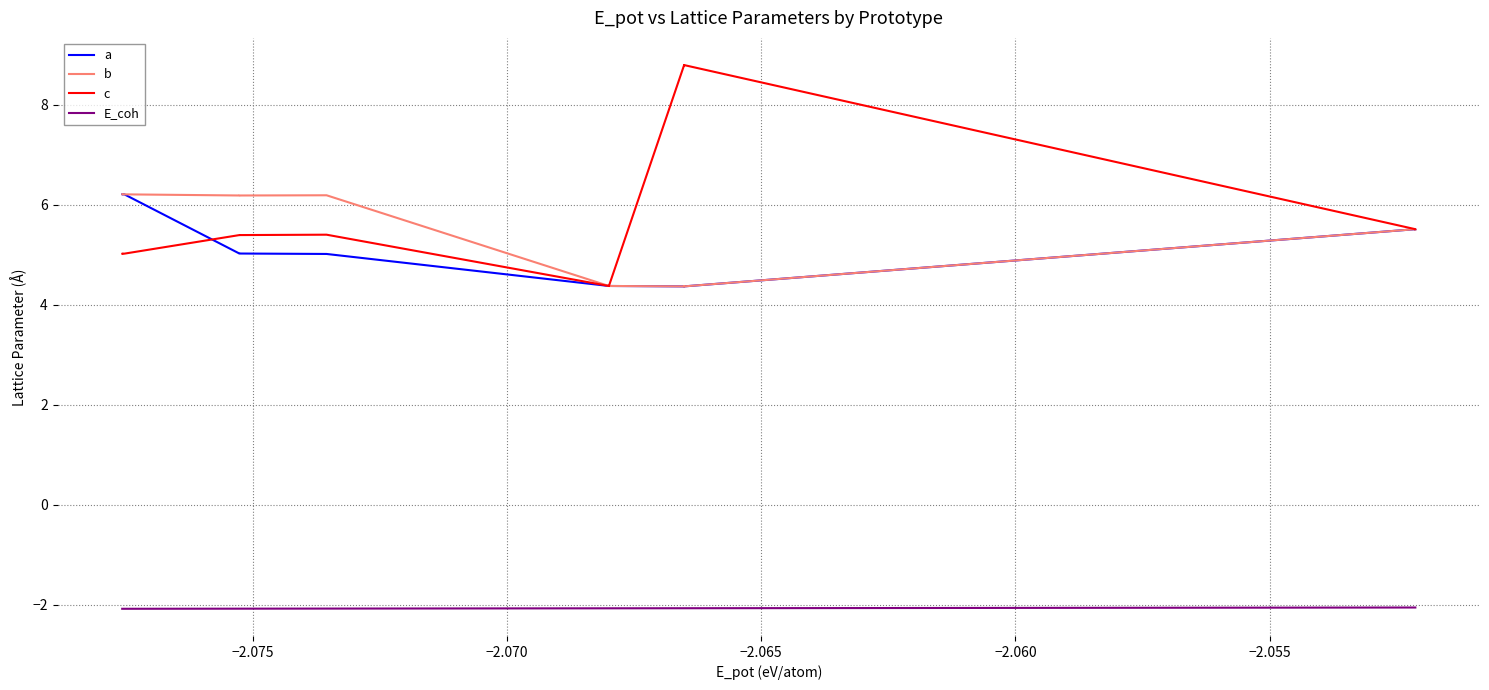

Rank the series by their maximum value, from lowest to highest.

E_coh, b, a, c